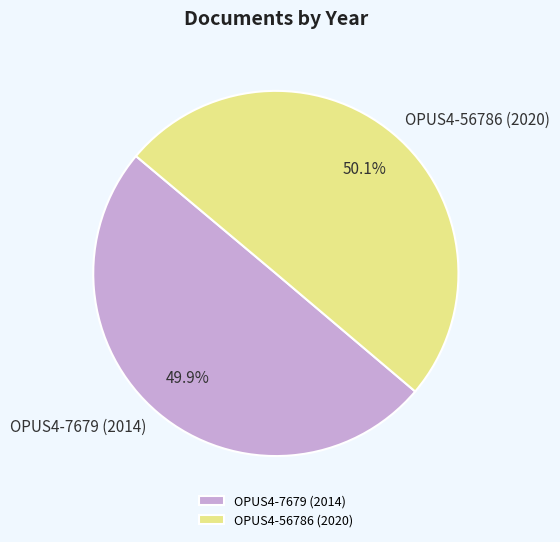

Does any single category account for the majority?

Yes